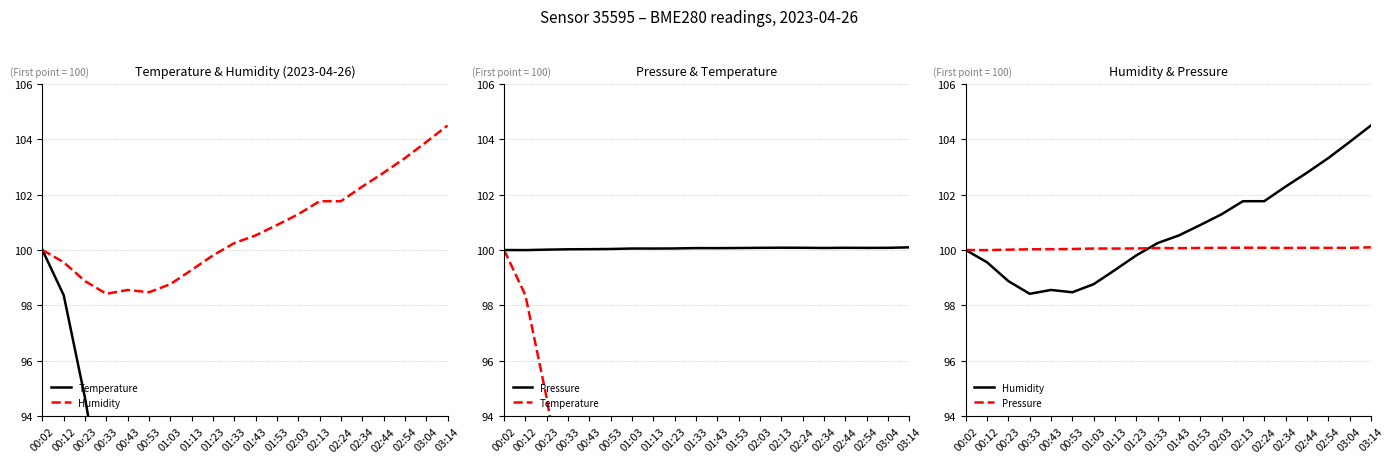

Read the Humidity value at 02:24.

101.8